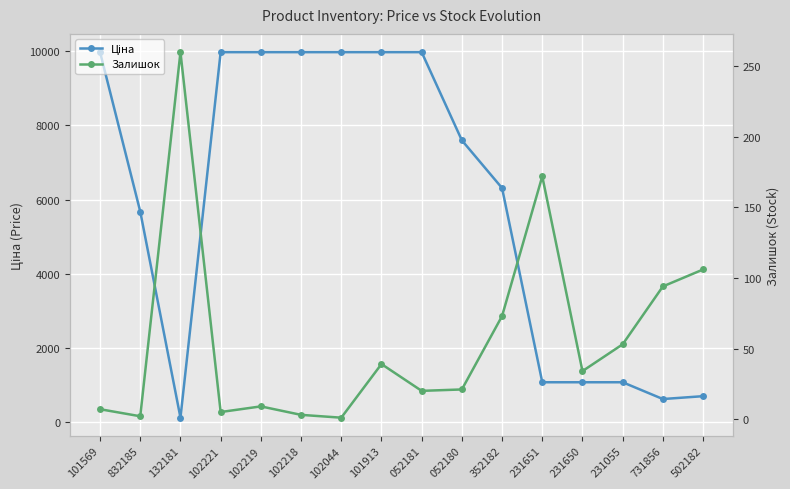

What is the label of the 14th point from the left?

231055